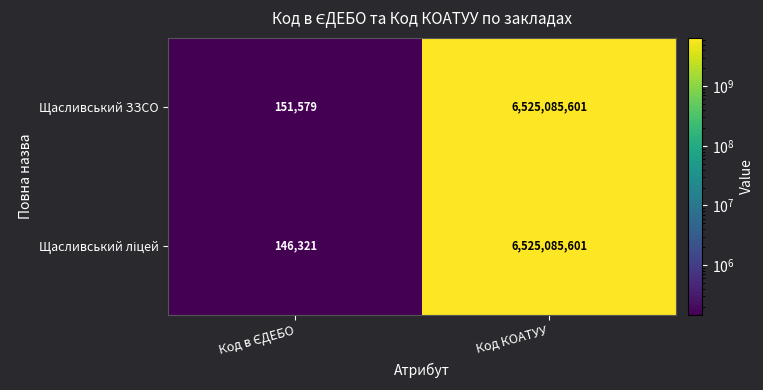

What is the sum of all Щасливський ЗЗСО values?

6525237180